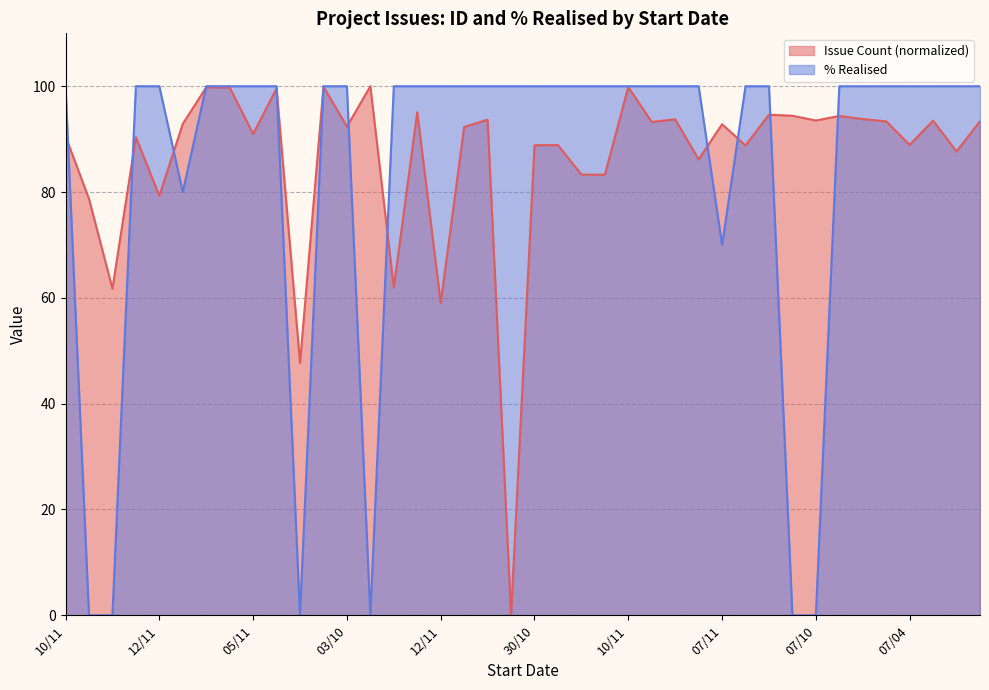

Does the chart display data point markers on the line(s)?

No